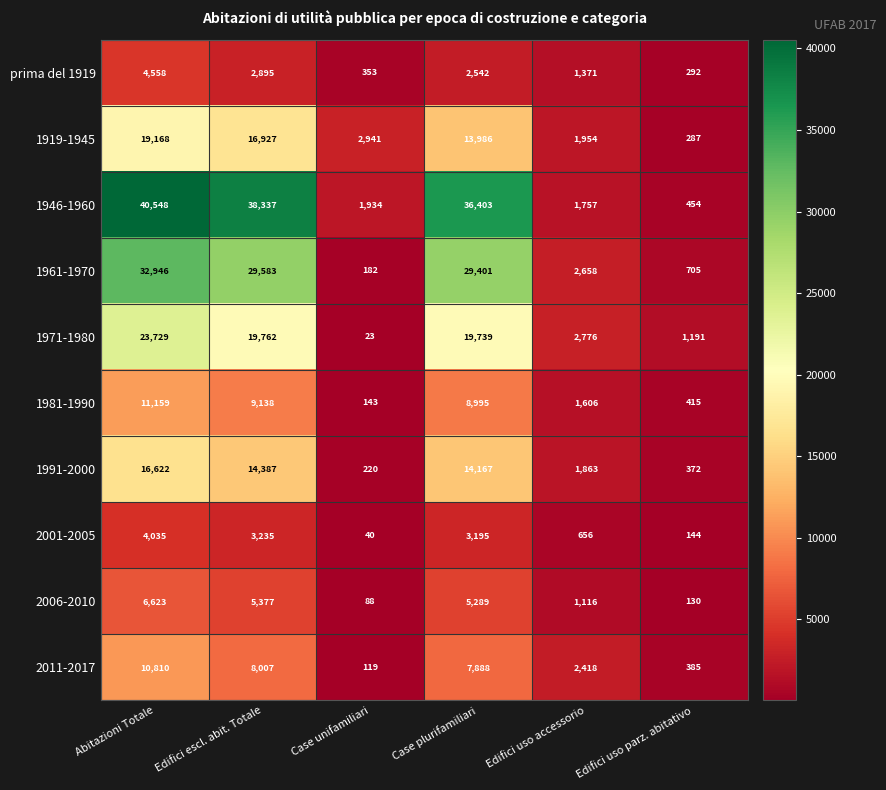

At which label does 1946-1960 first exceed 36403?

Abitazioni Totale